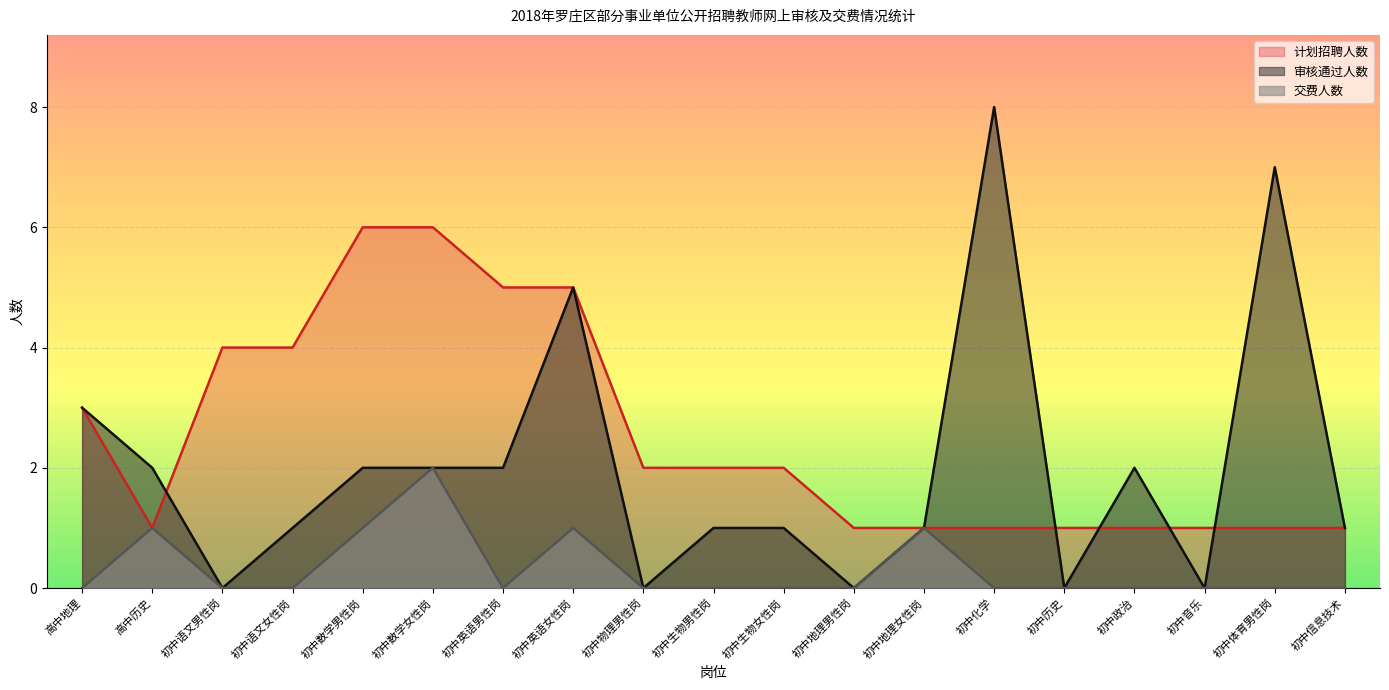

True or false: 计划招聘人数 has a value of 3 at 初中物理男性岗.

False